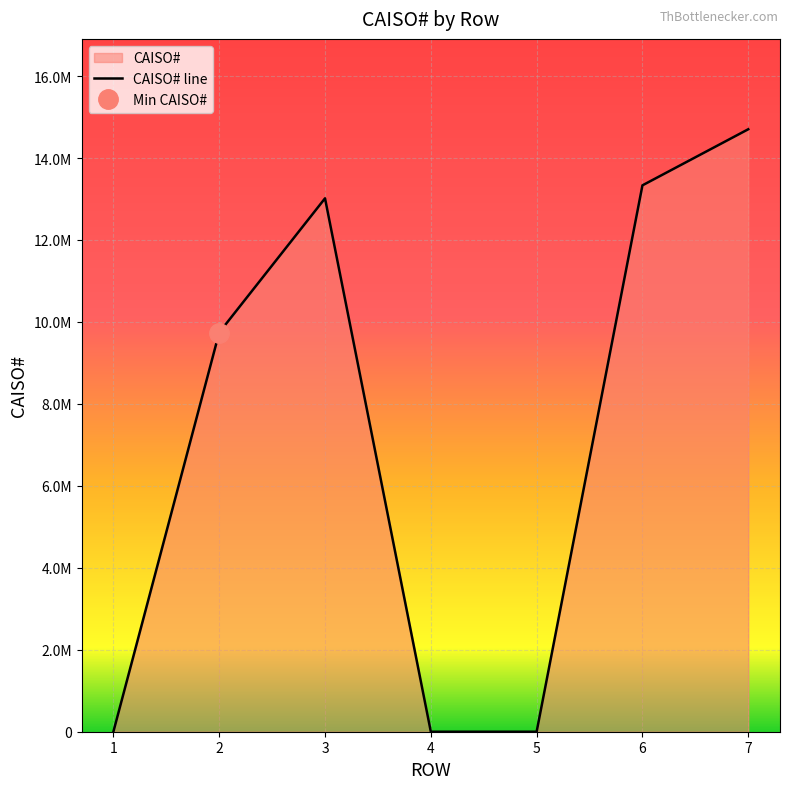

Rank the categories by value from lowest to highest.

1, 4, 5, 2, 3, 6, 7